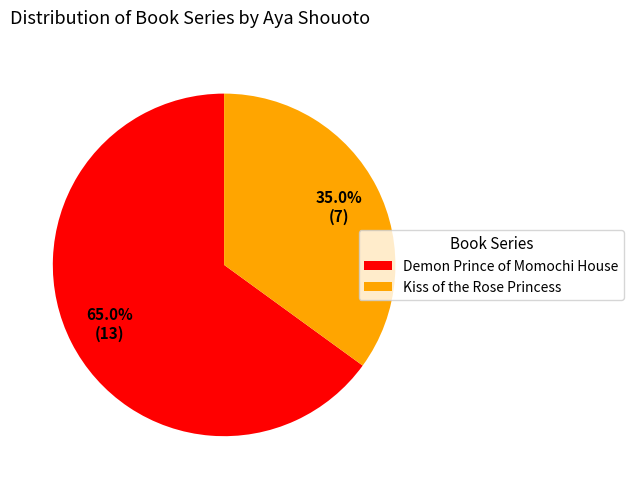

Is it true that Demon Prince of Momochi House is 65% of the pie?

True